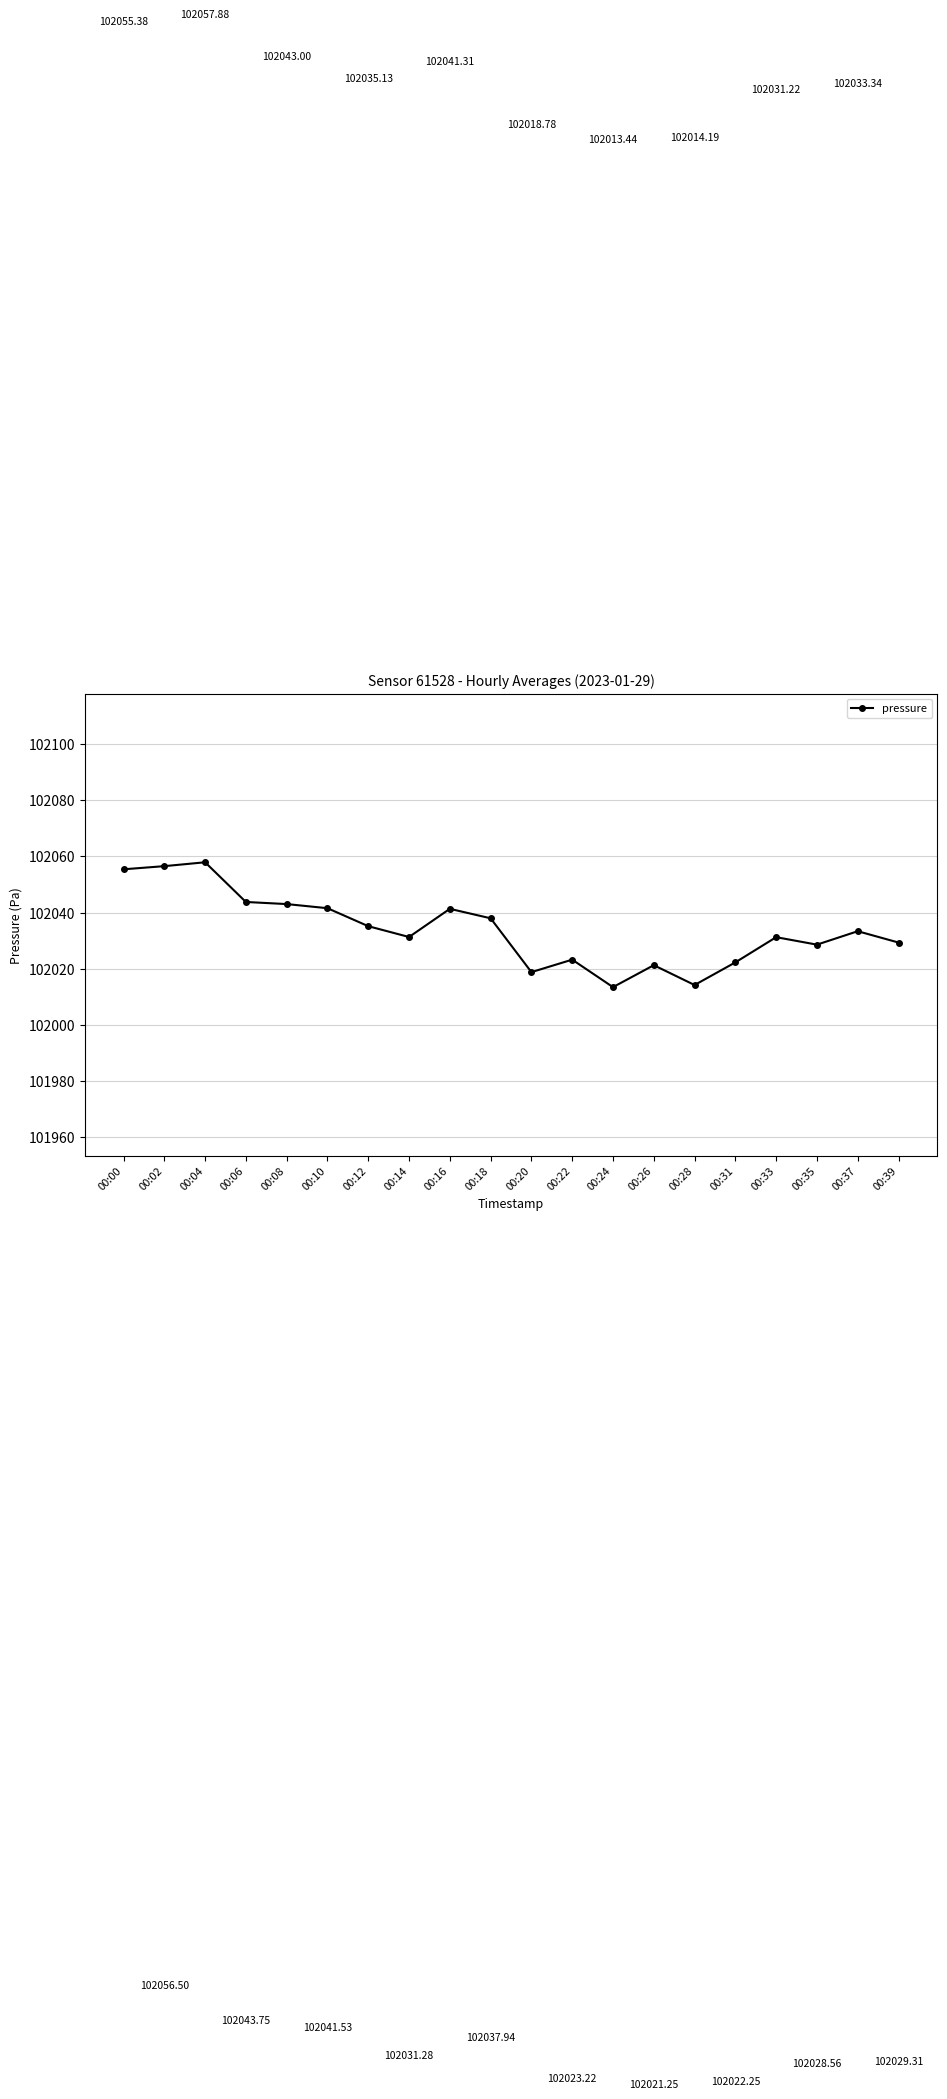

At which category does the data reach its first local peak?

00:04